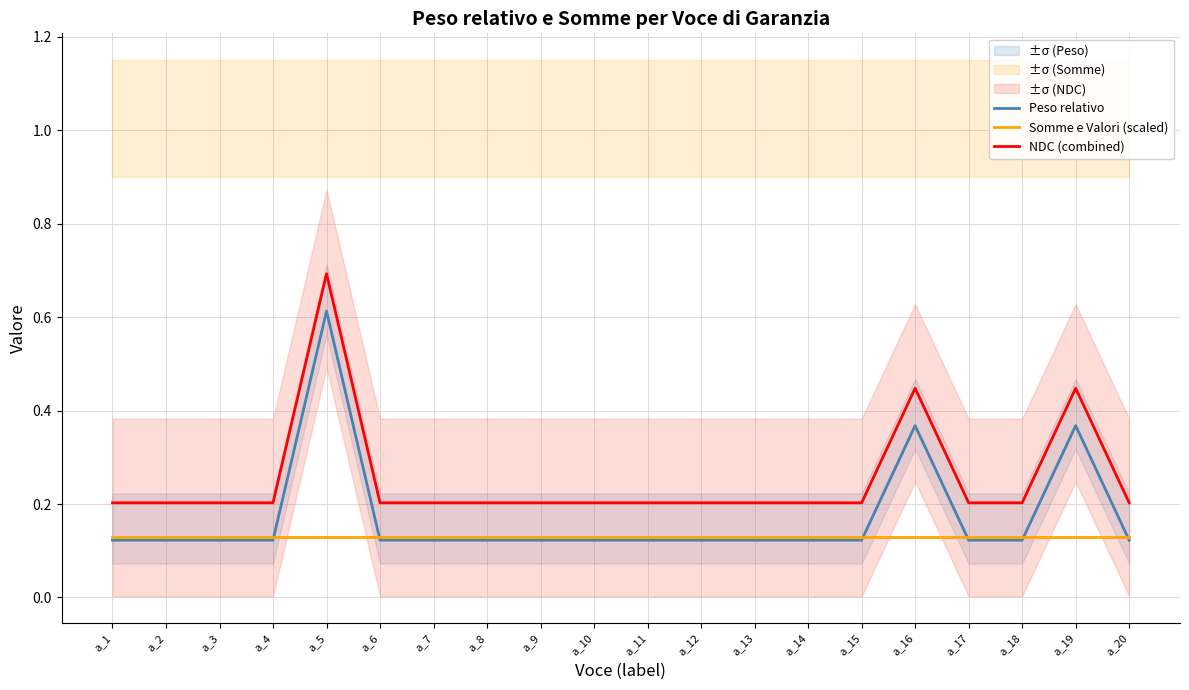

What is the average value of the Peso relativo series?

0.2